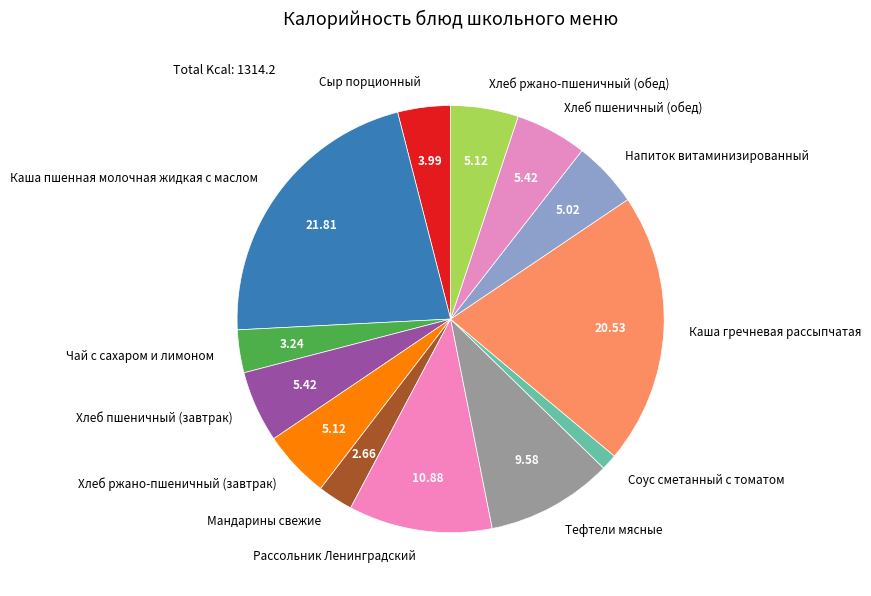

Combined, do Хлеб пшеничный (завтрак) and Каша пшенная молочная жидкая с маслом account for over 50%?

No